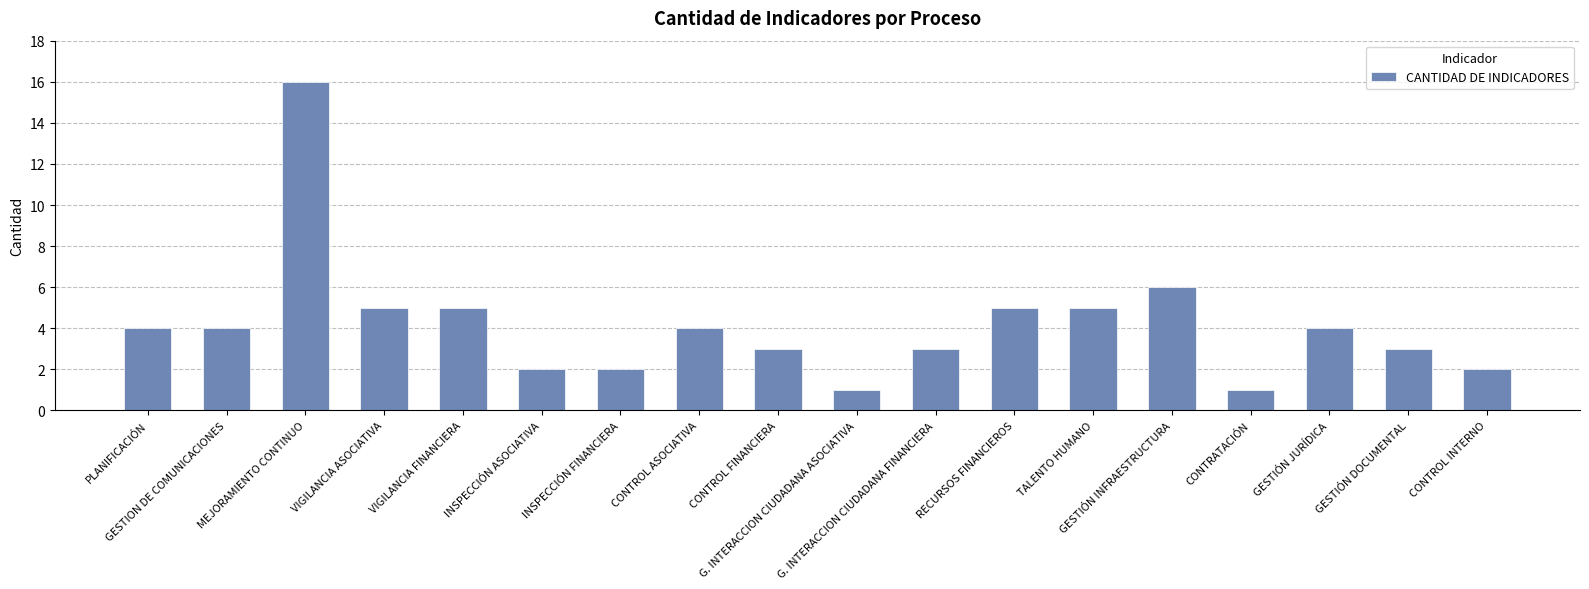

Between GESTIÓN JURÍDICA and RECURSOS FINANCIEROS, which is larger?

RECURSOS FINANCIEROS